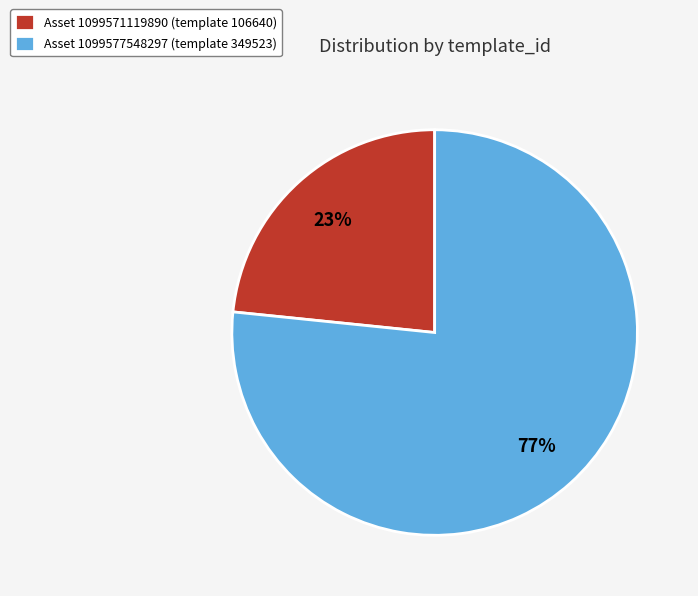

To the nearest percent, what portion does Asset 1099571119890 (template 106640) represent?

23%